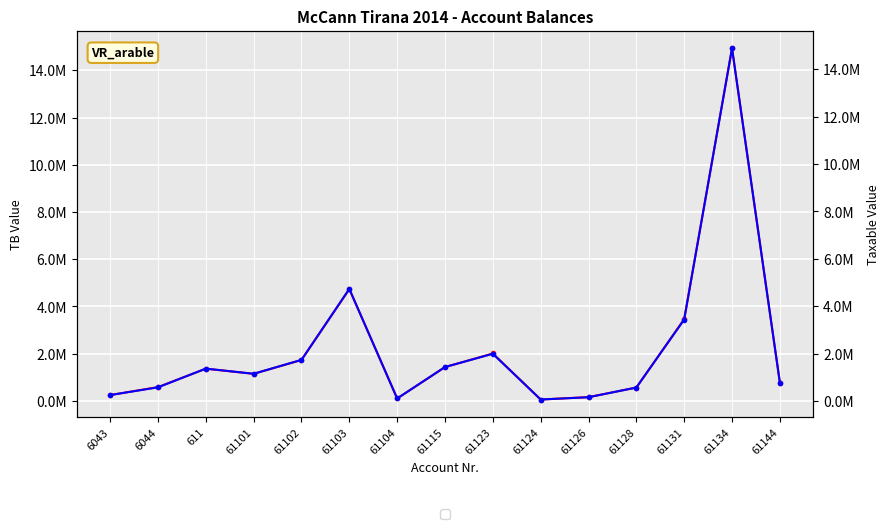

True or false: TB has a value of 441596.2 at 61123.

False